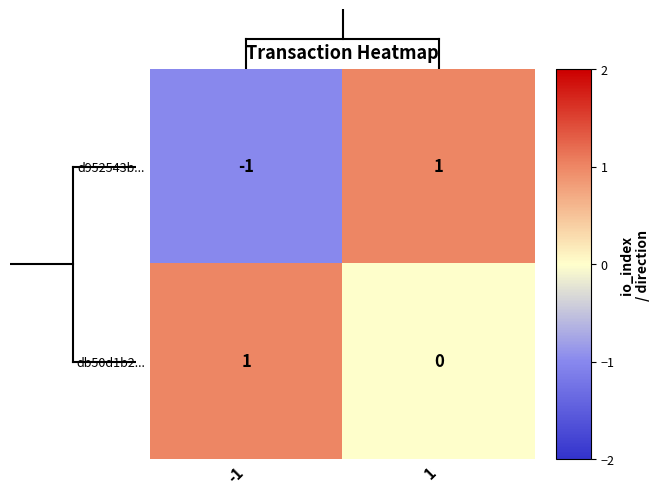

Which series has the largest total across all categories?

db50d1b2...